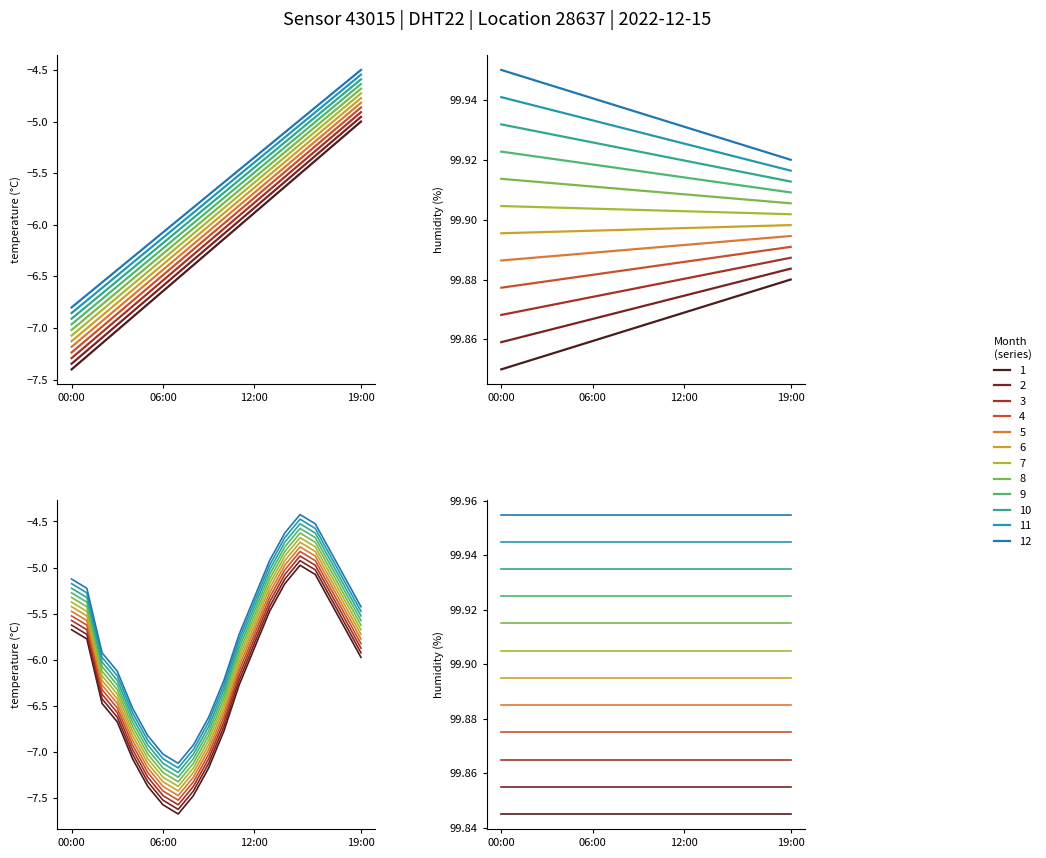

Count the number of values greater than -5.

1